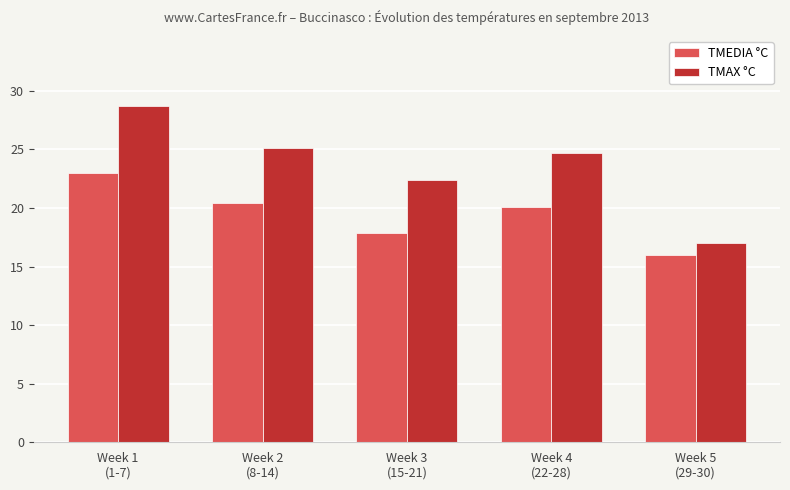

Is the value of TMAX °C at Week 4
(22-28) greater than the value of TMEDIA °C at Week 1
(1-7)?

Yes